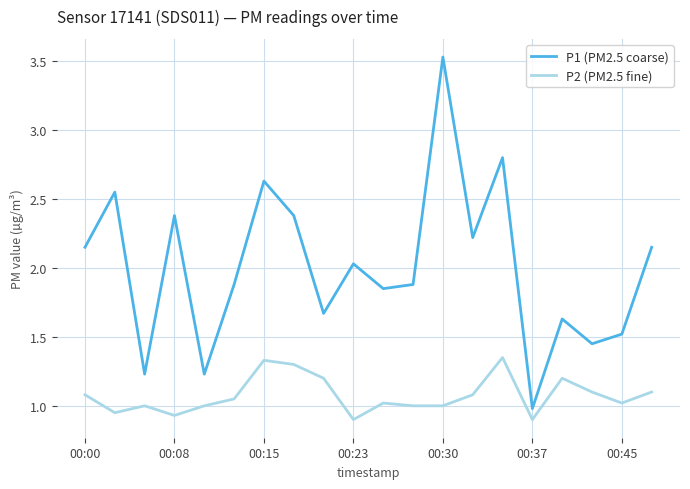

Rank the series by their maximum value, from lowest to highest.

P2 (PM2.5 fine), P1 (PM2.5 coarse)